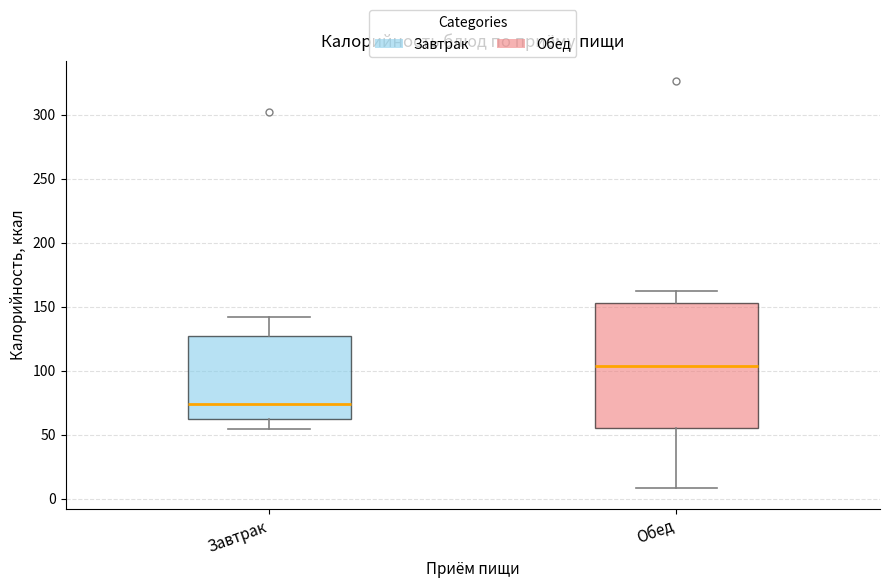

Where is the upper edge of the box for Обед on the y-axis? The values are not printed on the chart, so give them approximately, as read against the axis.

155